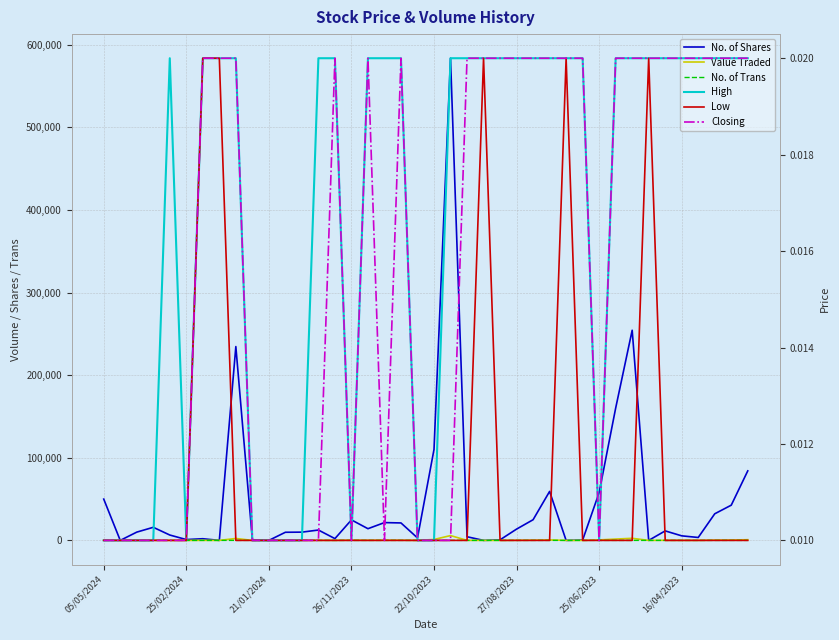

Reading left to right, transcribe all the data shown in this chart.

No. of Shares: 50000.0	10.0	10012.0	15840.0	6505.0	1015.0	2015.0	9.0	234620.0	825.0	5.0	9841.0	10000.0	12537.0	2160.0	24818.0	14158.0	21552.0	21126.0	3000.0	110101.0	583648.0	4422.0	18.0	712.0	13681.0	25022.0	59272.0	4.0	429.0	57893.0	160100.0	254381.0	1.0	11507.0	5509.0	3530.0	32210.0	42642.0	84165.0
Value Traded: 500.0	0.0	100.0	158.0	65.0	10.0	40.0	0.0	2347.0	8.0	0.0	98.0	100.0	126.0	33.0	248.0	142.0	216.0	212.0	30.0	1101.0	5839.0	44.0	0.0	7.0	137.0	250.0	593.0	0.0	5.0	579.0	1602.0	2544.0	0.0	123.0	55.0	35.0	322.0	427.0	842.0
No. of Trans: 4.0	2.0	2.0	14.0	2.0	2.0	4.0	3.0	20.0	7.0	1.0	15.0	1.0	7.0	2.0	8.0	8.0	12.0	10.0	1.0	10.0	54.0	10.0	3.0	4.0	10.0	4.0	31.0	1.0	4.0	17.0	13.0	7.0	1.0	5.0	5.0	2.0	7.0	15.0	27.0
High: 0.0	0.0	0.0	0.0	0.0	0.0	0.0	0.0	0.0	0.0	0.0	0.0	0.0	0.0	0.0	0.0	0.0	0.0	0.0	0.0	0.0	0.0	0.0	0.0	0.0	0.0	0.0	0.0	0.0	0.0	0.0	0.0	0.0	0.0	0.0	0.0	0.0	0.0	0.0	0.0
Low: 0.0	0.0	0.0	0.0	0.0	0.0	0.0	0.0	0.0	0.0	0.0	0.0	0.0	0.0	0.0	0.0	0.0	0.0	0.0	0.0	0.0	0.0	0.0	0.0	0.0	0.0	0.0	0.0	0.0	0.0	0.0	0.0	0.0	0.0	0.0	0.0	0.0	0.0	0.0	0.0
Closing: 0.0	0.0	0.0	0.0	0.0	0.0	0.0	0.0	0.0	0.0	0.0	0.0	0.0	0.0	0.0	0.0	0.0	0.0	0.0	0.0	0.0	0.0	0.0	0.0	0.0	0.0	0.0	0.0	0.0	0.0	0.0	0.0	0.0	0.0	0.0	0.0	0.0	0.0	0.0	0.0